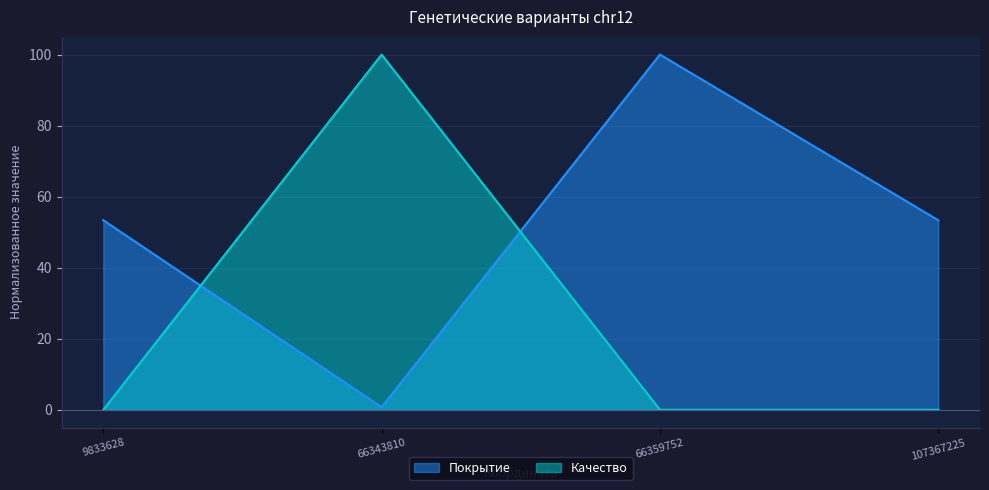

What is the difference between the maximum and second lowest values in the Качество series?

100.0